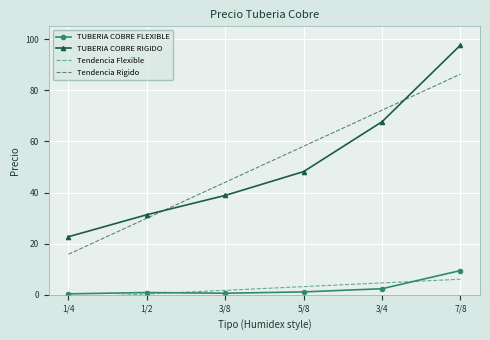

Which series changed the most between 3/8 and 7/8?

TUBERIA COBRE RIGIDO